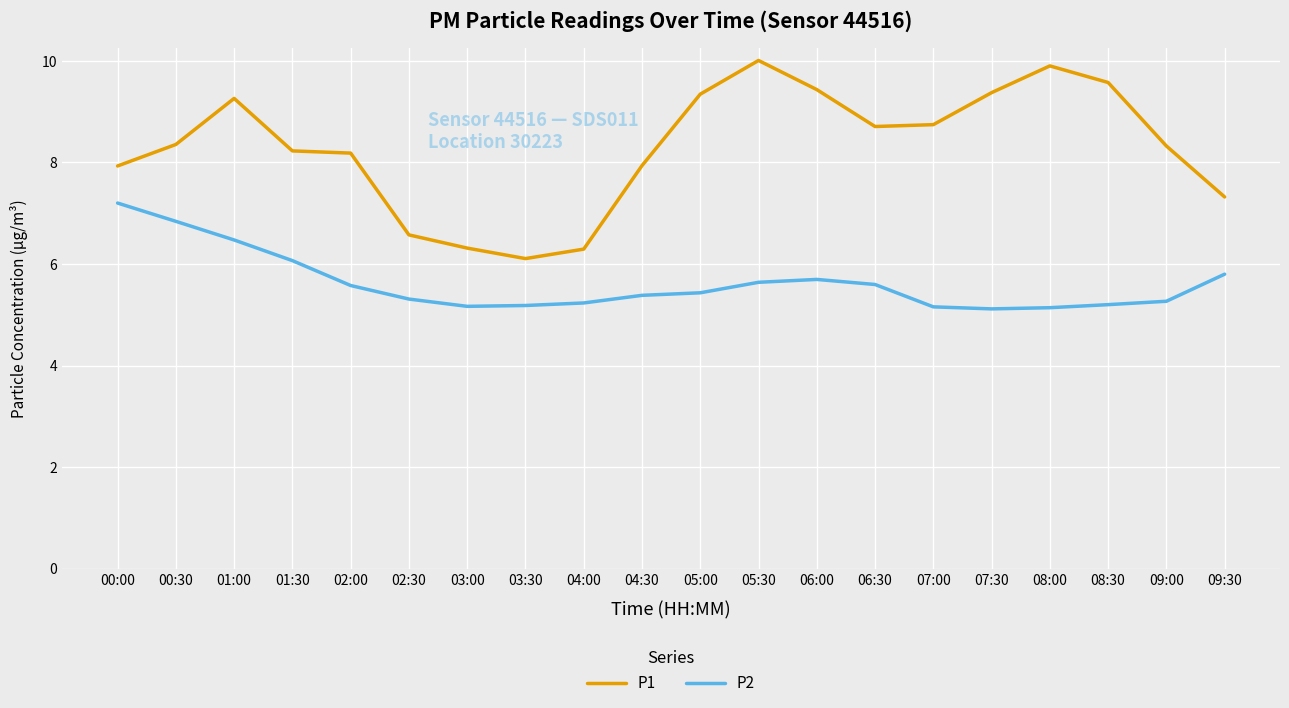

Rank the series at 07:00 from lowest to highest value.

P2, P1